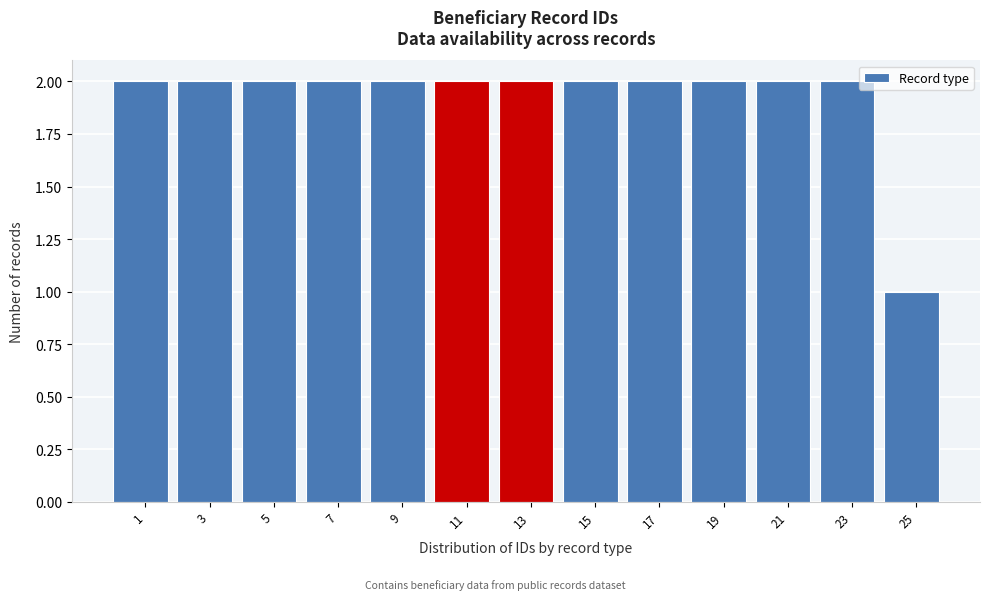

Reading right to left, extract all data points from this chart.

25=1	23=2	21=2	19=2	17=2	15=2	13=2	11=2	9=2	7=2	5=2	3=2	1=2